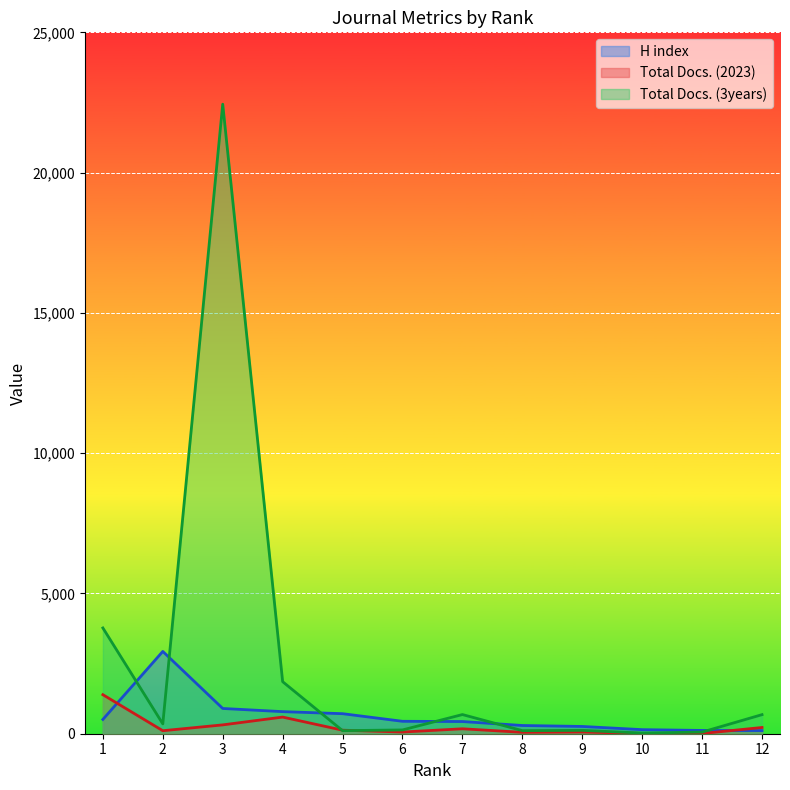

Reading left to right, transcribe all the data shown in this chart.

H index: 509	2934	900	787	714	443	434	293	259	145	117	112
Total Docs. (2023): 1391	107	315	593	126	60	176	50	61	10	8	222
Total Docs. (3years): 3770	351	22439	1855	109	135	683	110	120	23	59	680